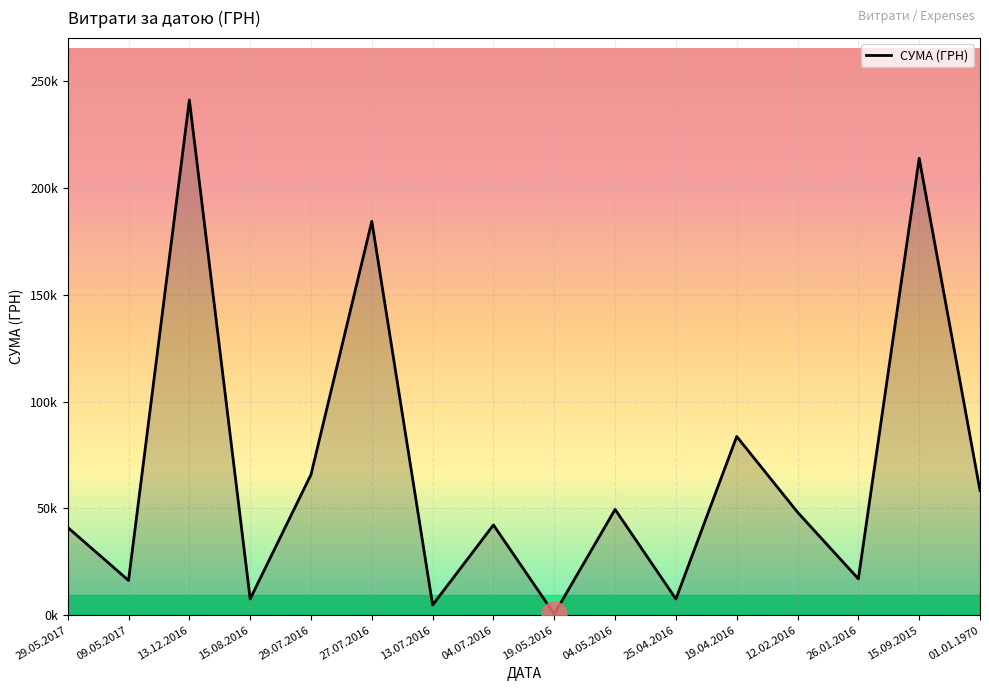

At which label does the data first exceed 48207?

13.12.2016